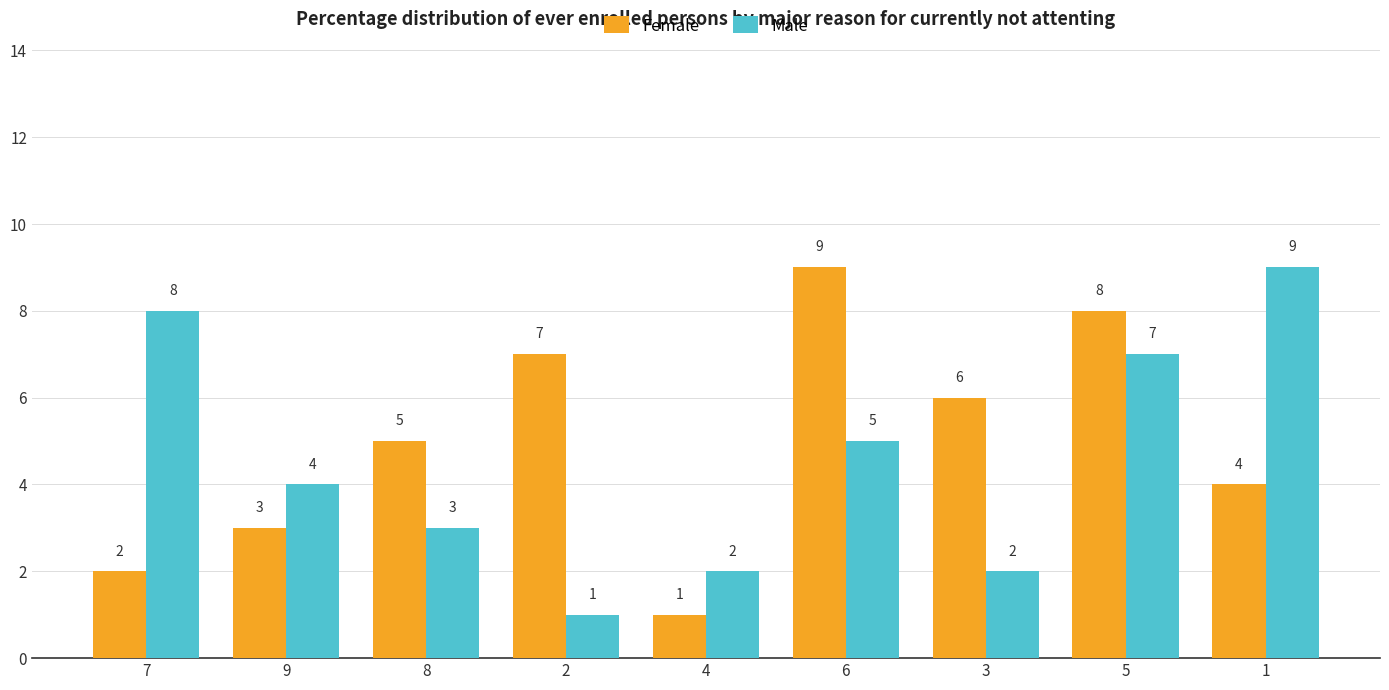

What are all the series names shown in the legend?

Female, Male